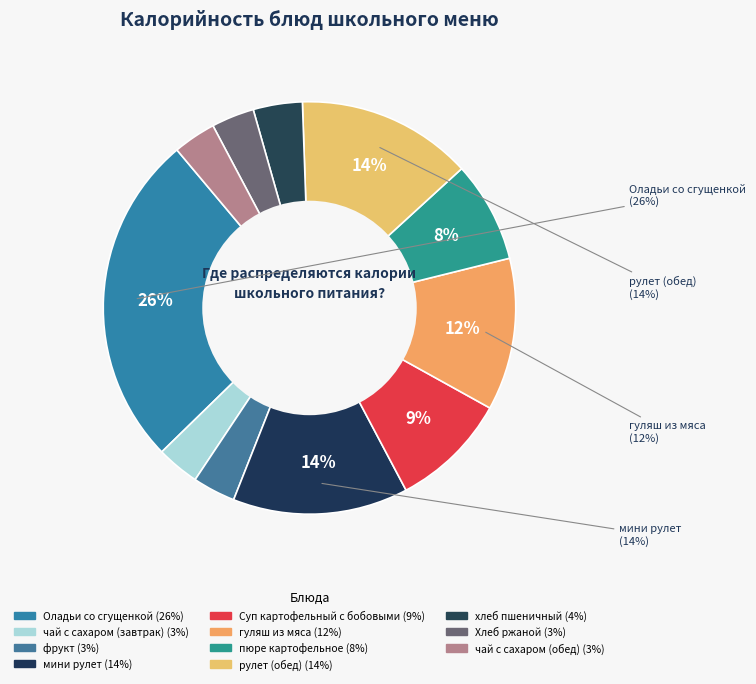

What is the smallest slice in the pie chart?

чай с сахаром (завтрак)